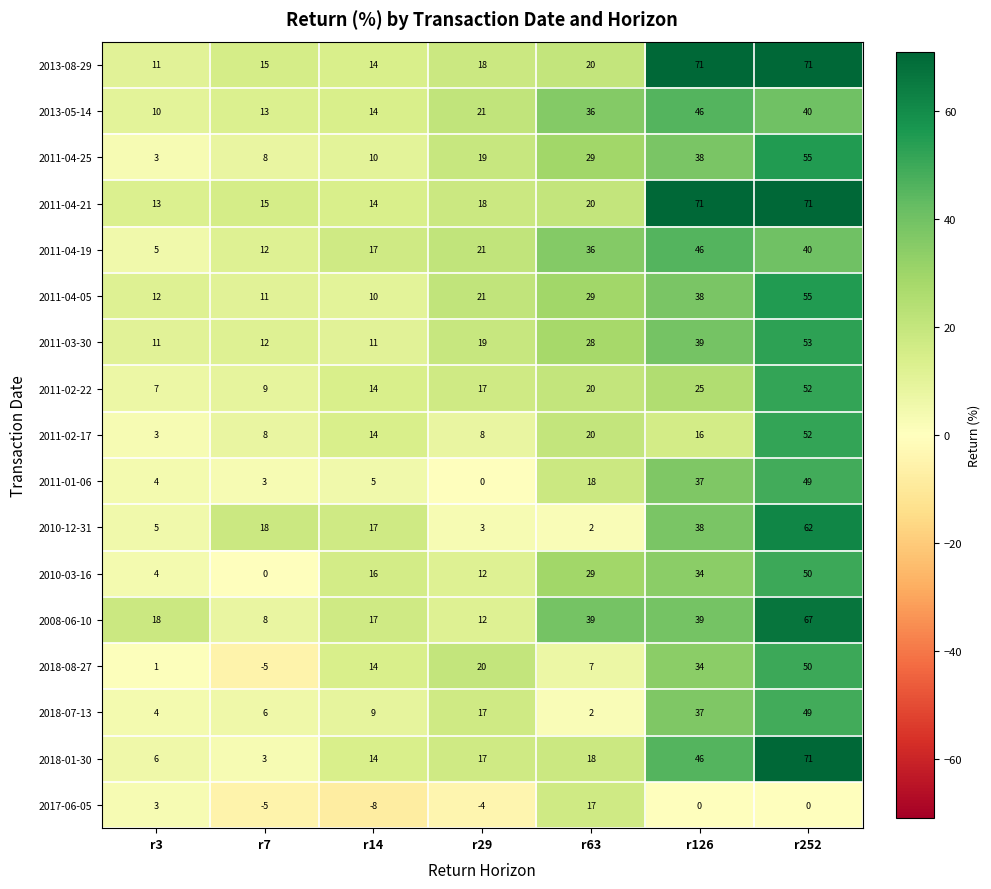

What value does the 2013-05-14 series have at r7, to the nearest 5?

15